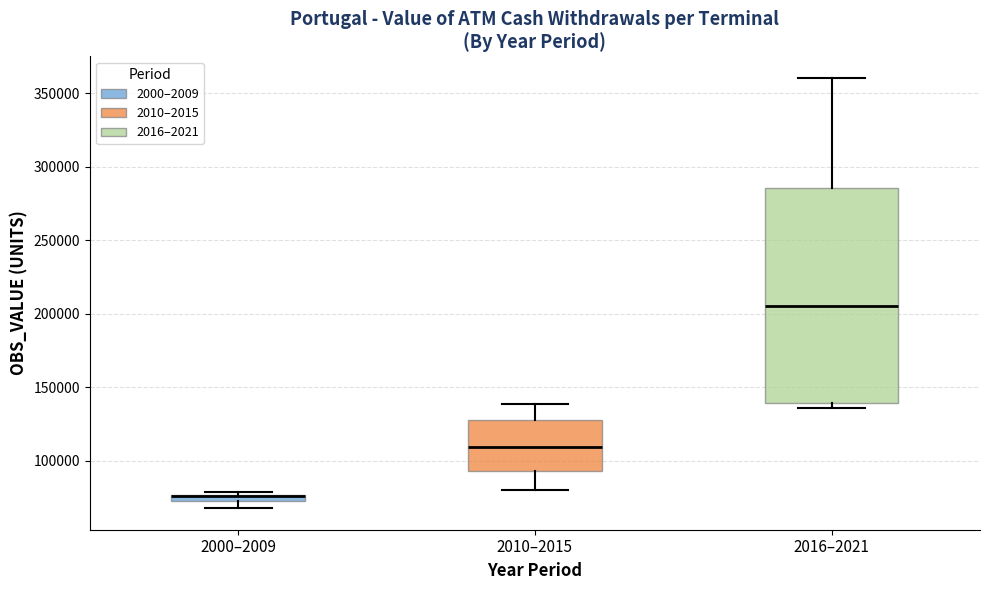

Where is the upper edge of the box for 2016–2021 on the y-axis? The values are not printed on the chart, so give them approximately, as read against the axis.

285000